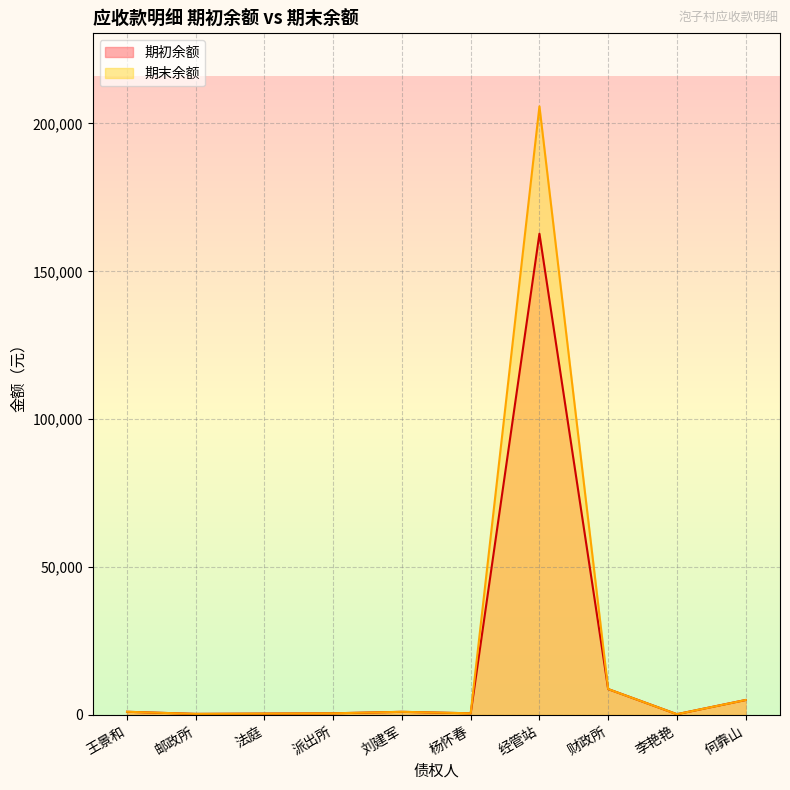

At 财政所, list the series in order from largest to smallest.

期初余额, 期末余额